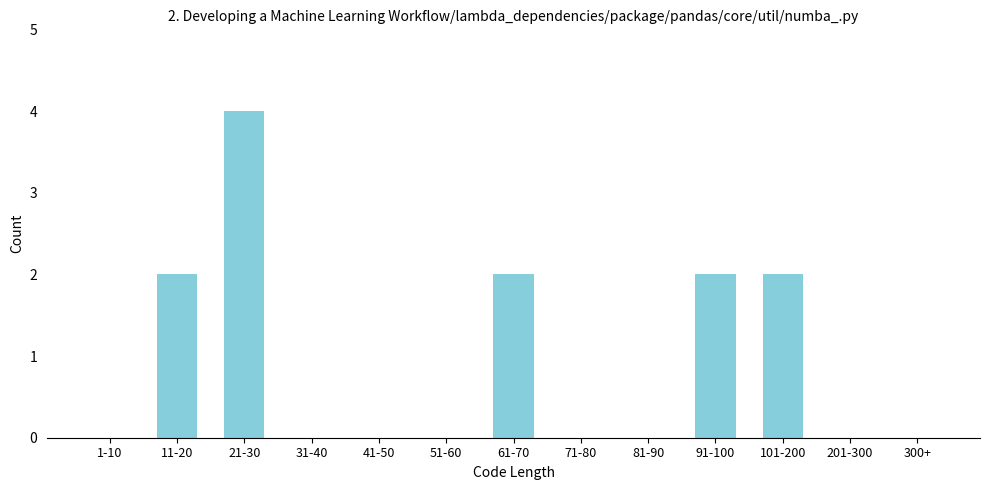

Reading left to right, list all the values displayed in this chart.

1-10=0	11-20=2	21-30=4	31-40=0	41-50=0	51-60=0	61-70=2	71-80=0	81-90=0	91-100=2	101-200=2	201-300=0	300+=0